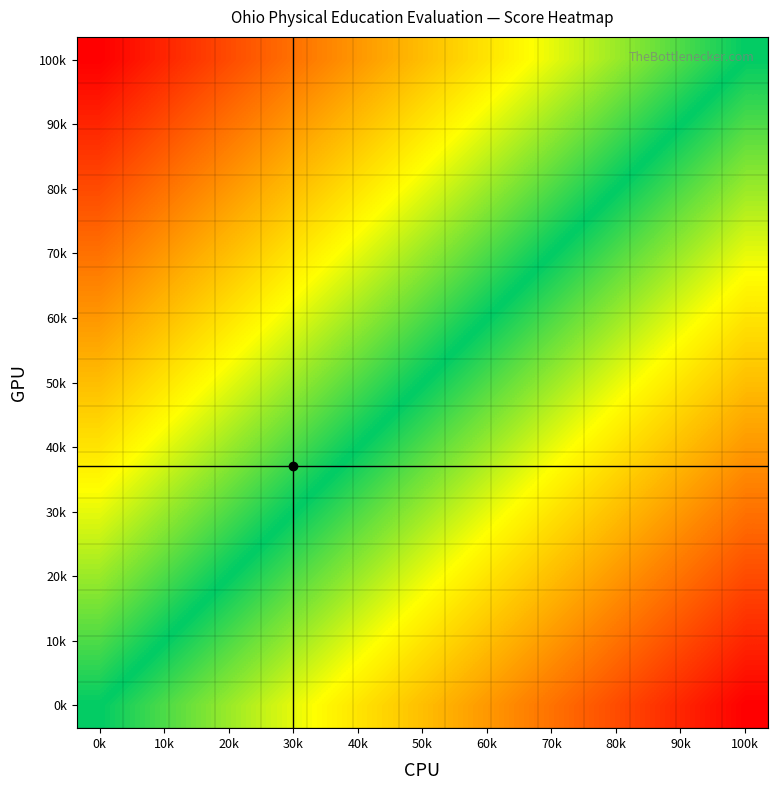

What is the greatest value displayed?

1.0